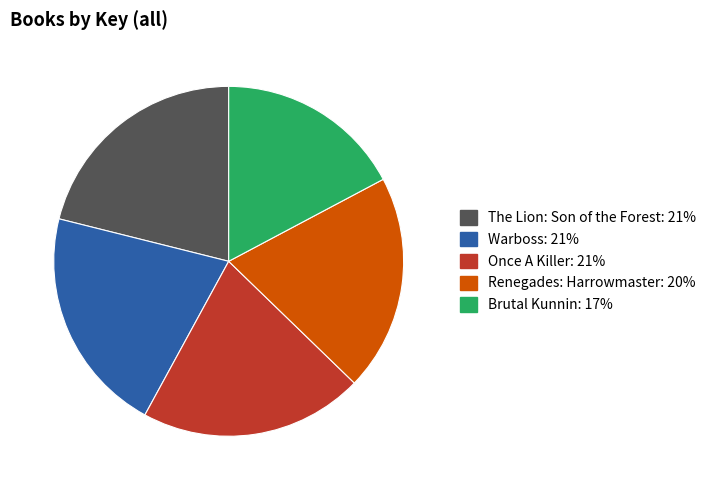

Which category has the smallest portion of the pie?

Brutal Kunnin